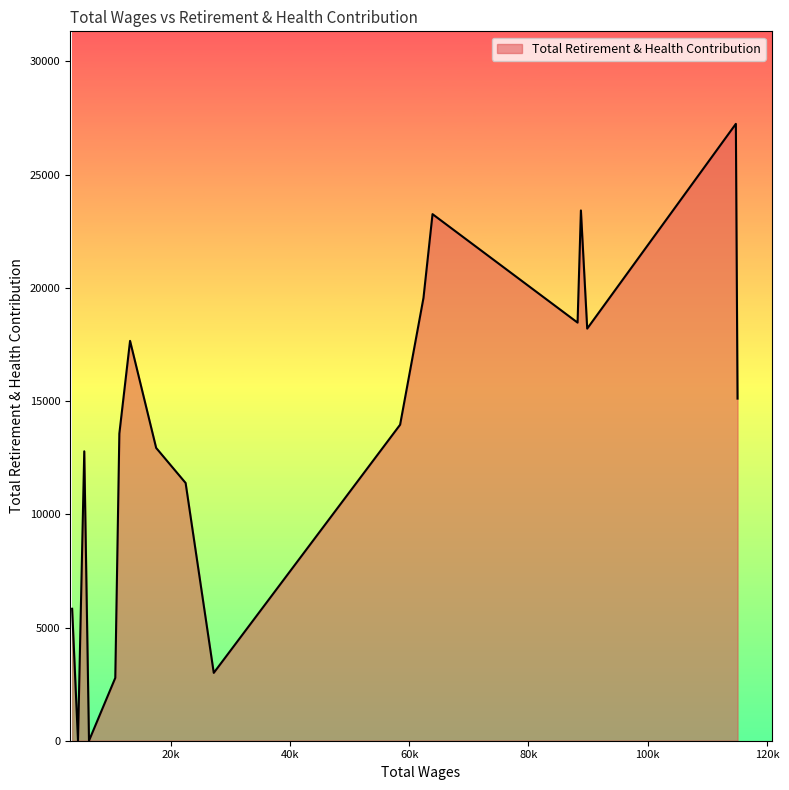

What is the difference between the maximum and minimum values?

27245